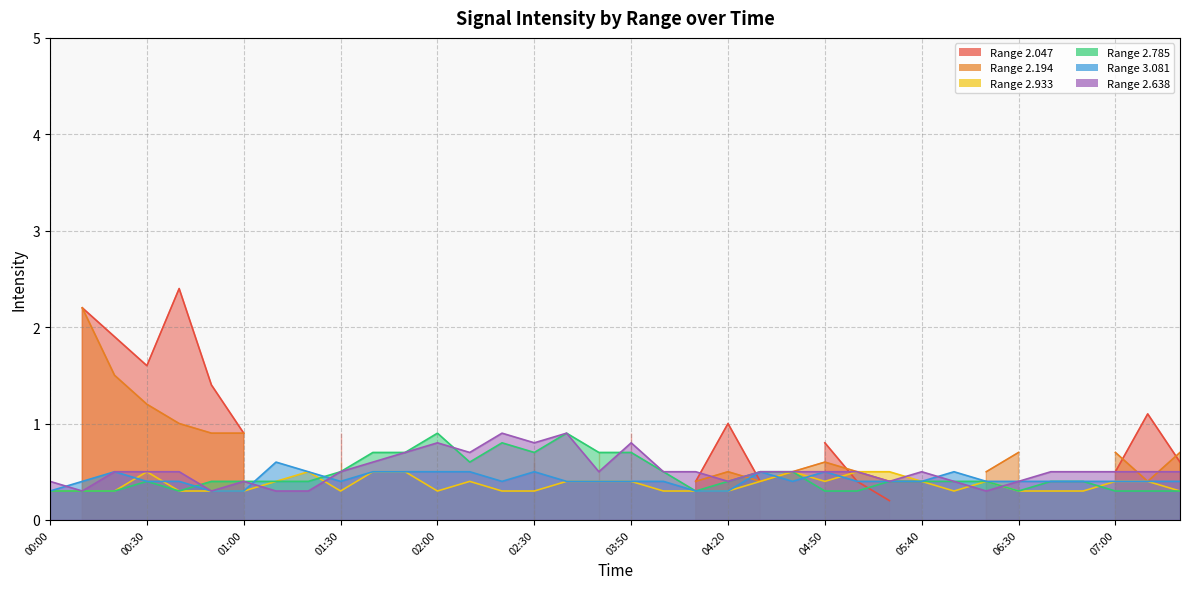

Is the value of 2.785 at 03:20 greater than the value of 2.933 at 06:30?

Yes